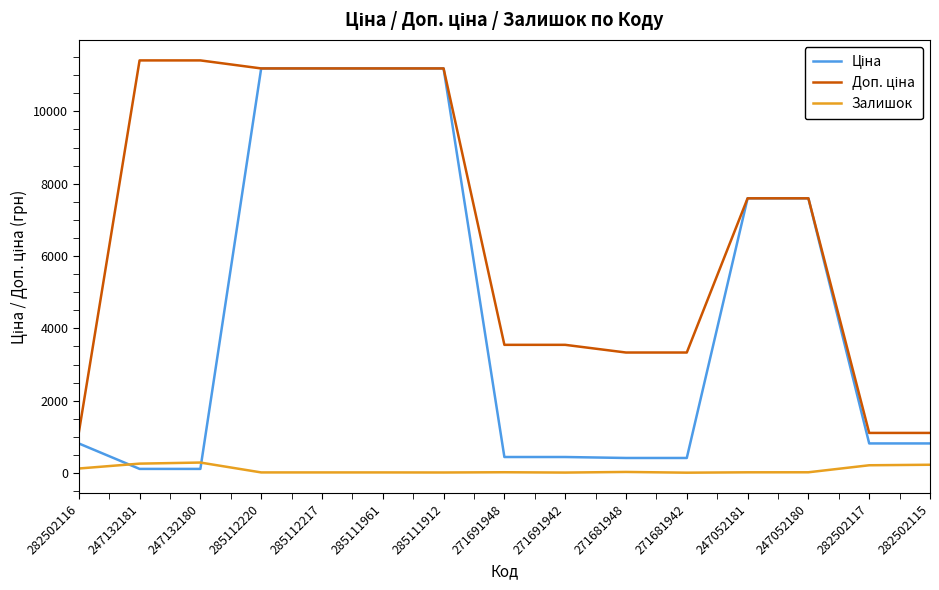

What is the maximum value for Залишок?

290.0